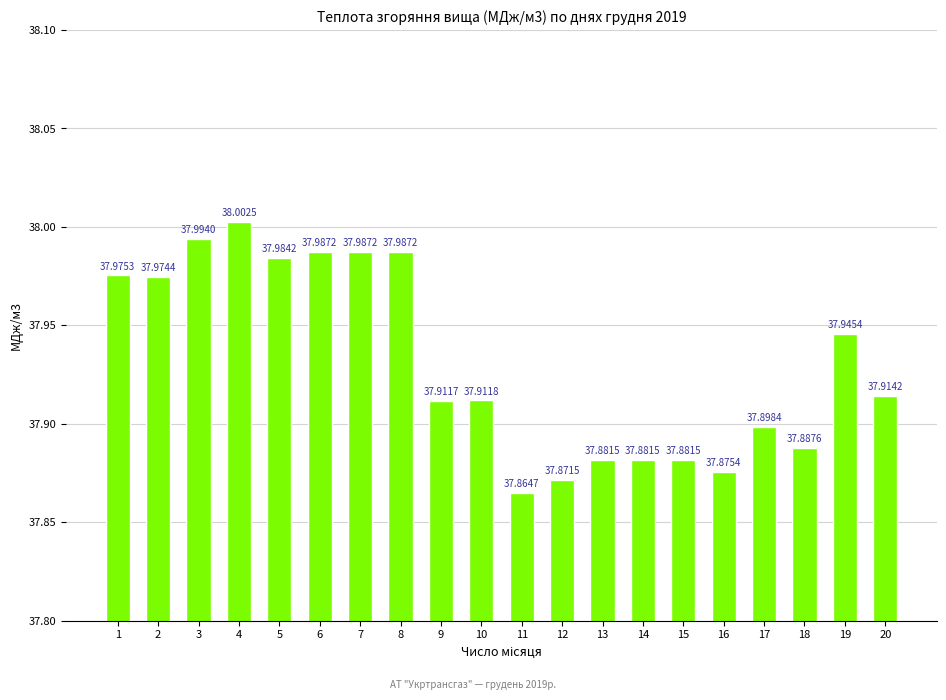

Which has a higher value, 14 or 9?

9